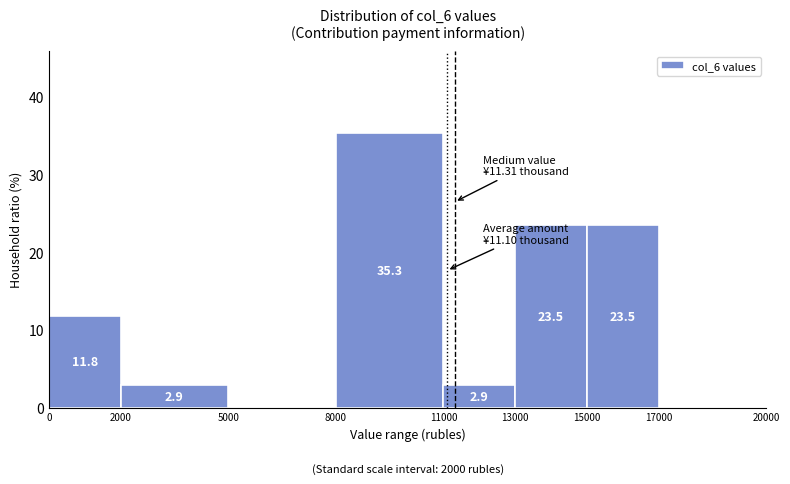

Over which range of the x-axis is the bar tallest?

8000 to 11000